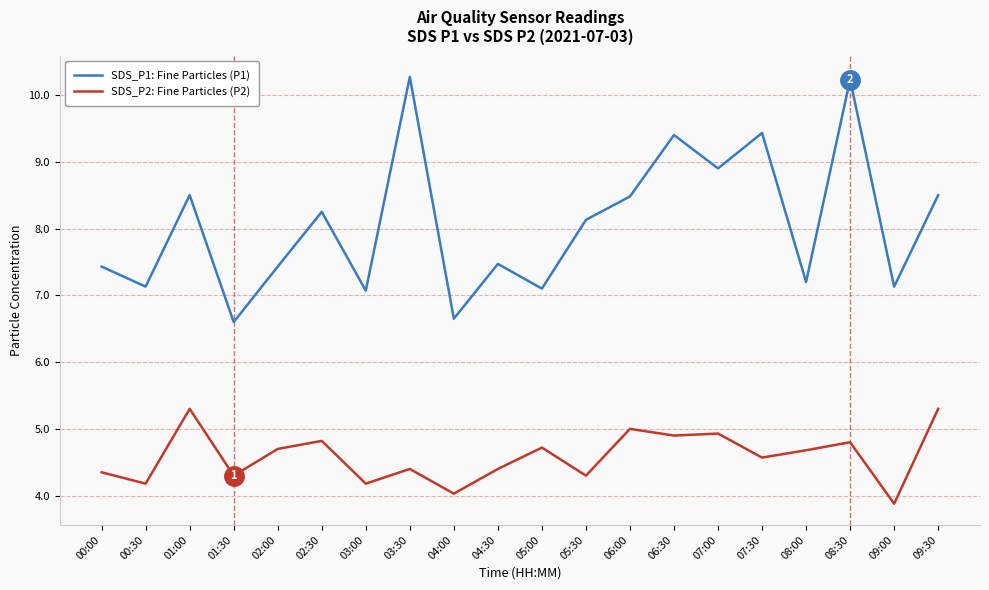

List the series in order of their peak value, lowest first.

SDS_P2: Fine Particles (P2), SDS_P1: Fine Particles (P1)